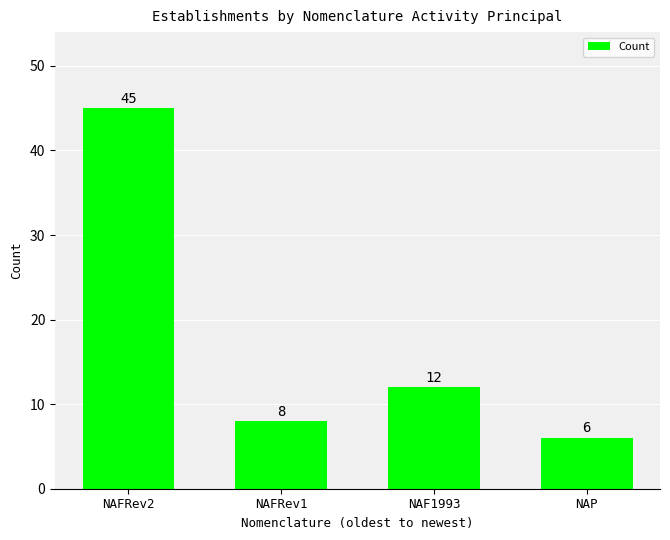

How many distinct data groups are displayed?

1